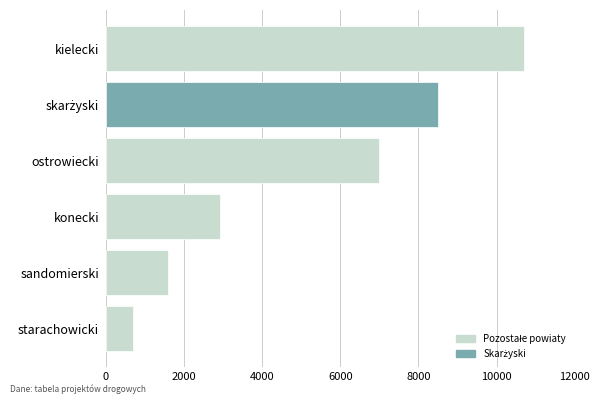

Are the bars horizontal?

Yes